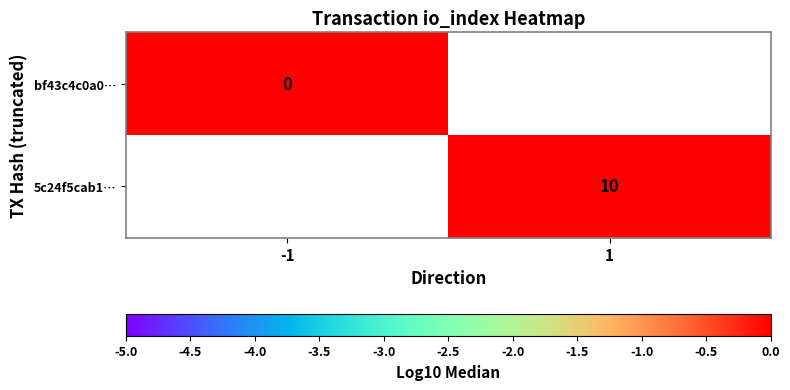

Which label corresponds to the largest value in the chart?

1